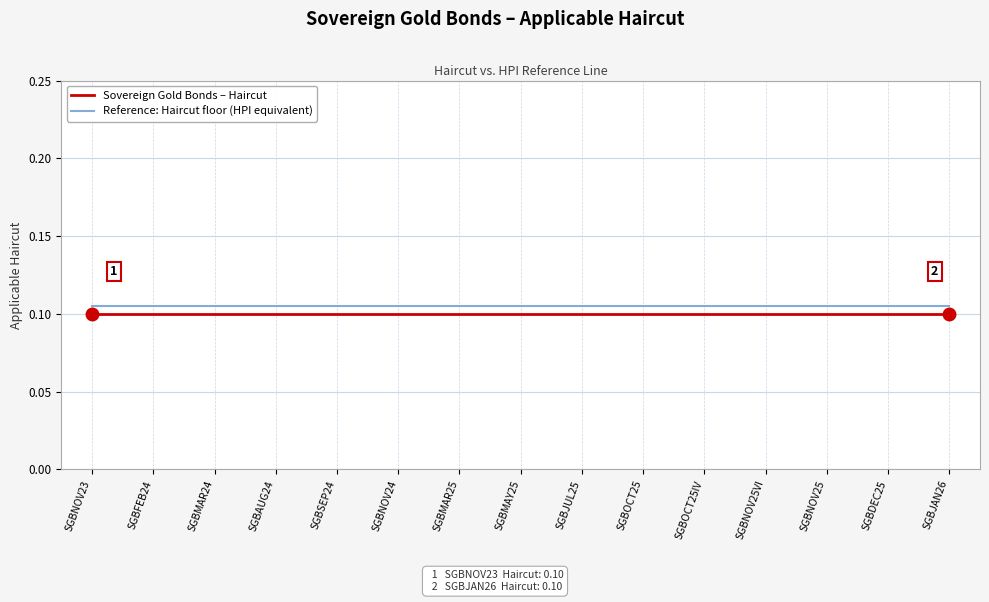

The Reference: Haircut floor (HPI equivalent) series shows 0.2 at SGBFEB24. True or false?

False